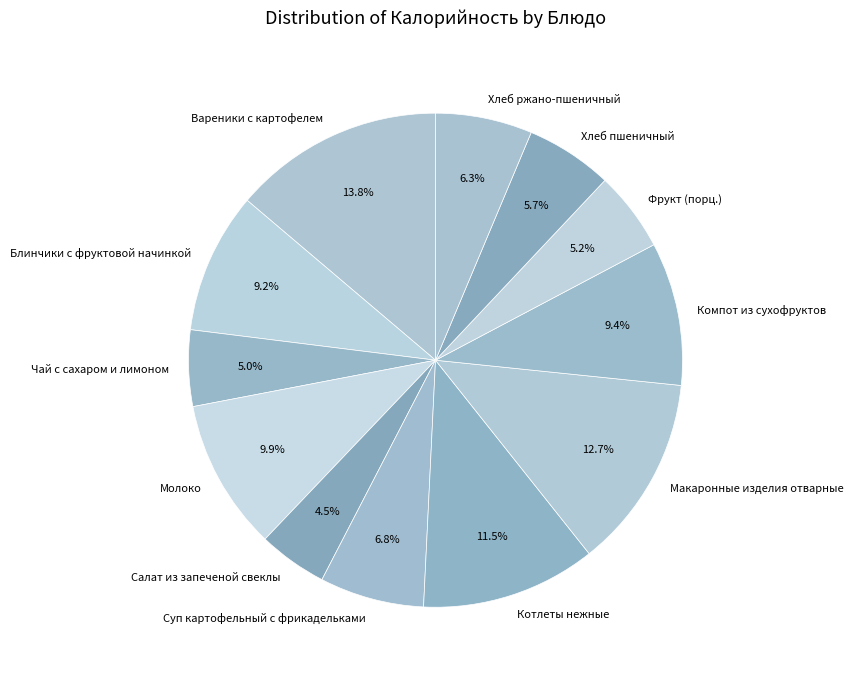

Which has a higher value, Компот из сухофруктов or Хлеб пшеничный?

Компот из сухофруктов